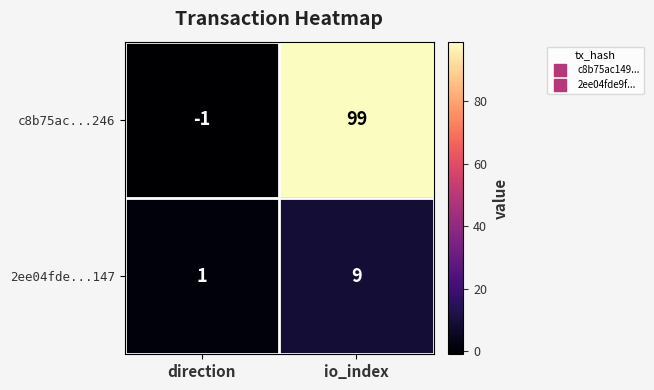

Where is c8b75ac...246 nearest to the value 49?

direction